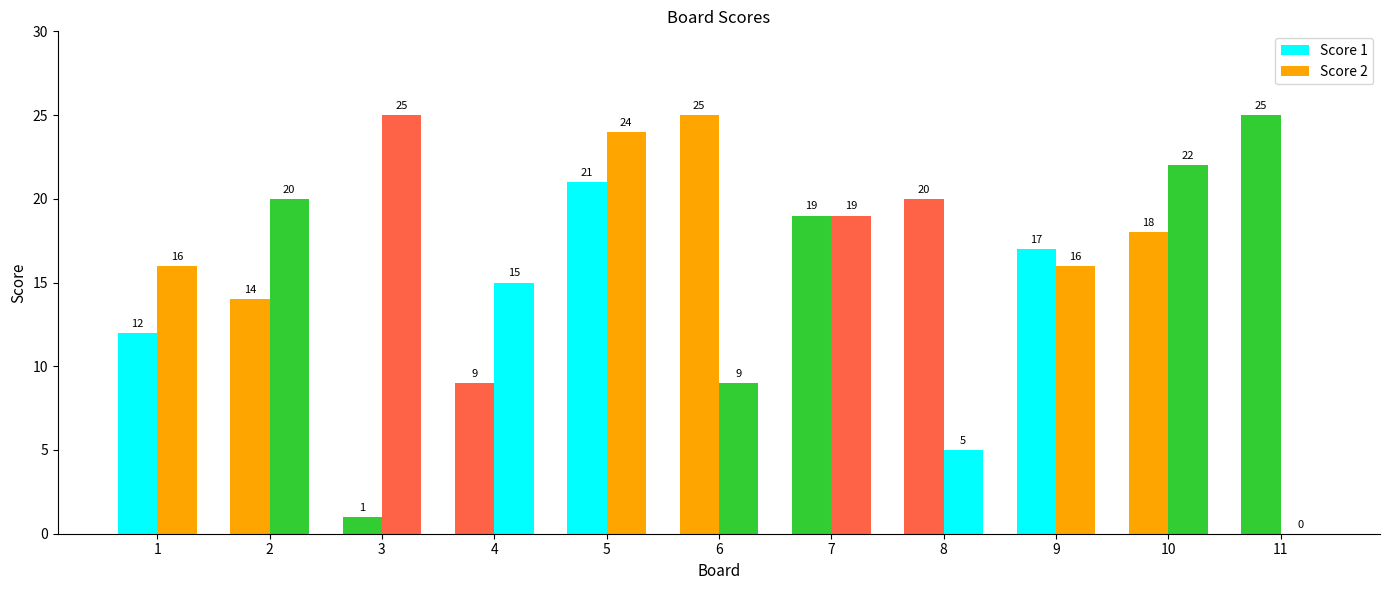

Count the number of data series in this chart.

2